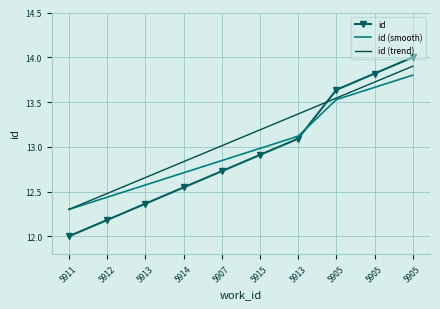

Count the number of data series in this chart.

3